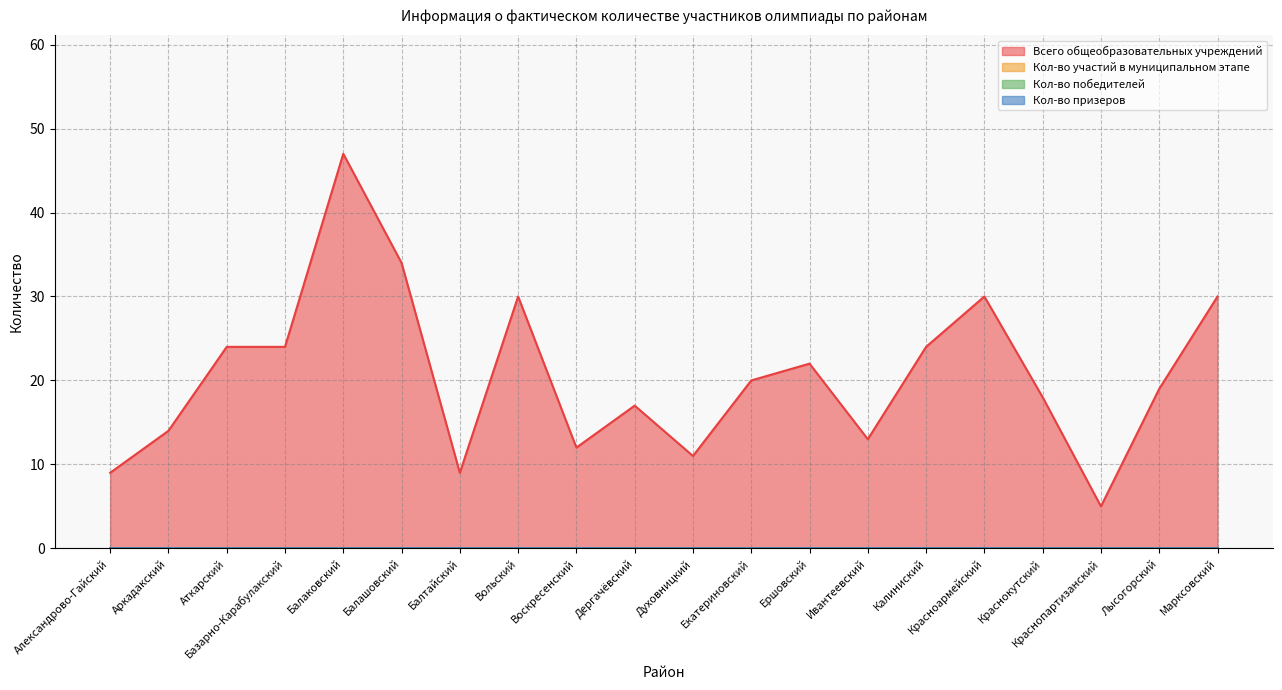

Does the chart display data point markers on the line(s)?

No